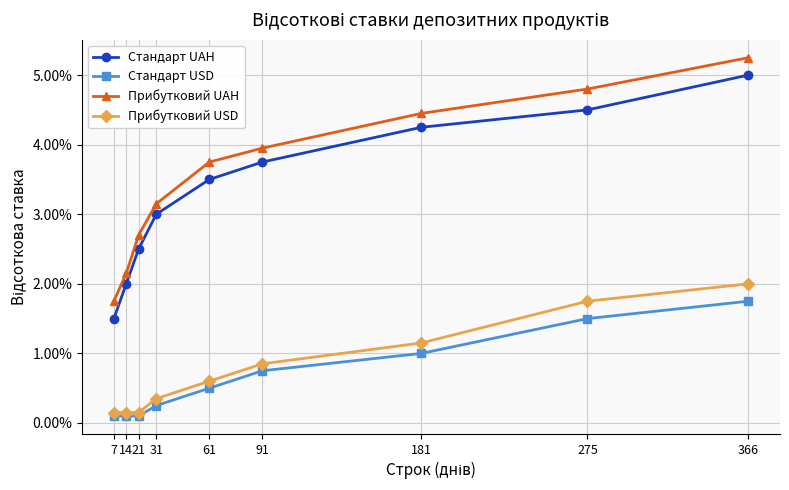

List the labels in order of Стандарт USD value, largest first.

366, 275, 181, 91, 61, 31, 7, 14, 21